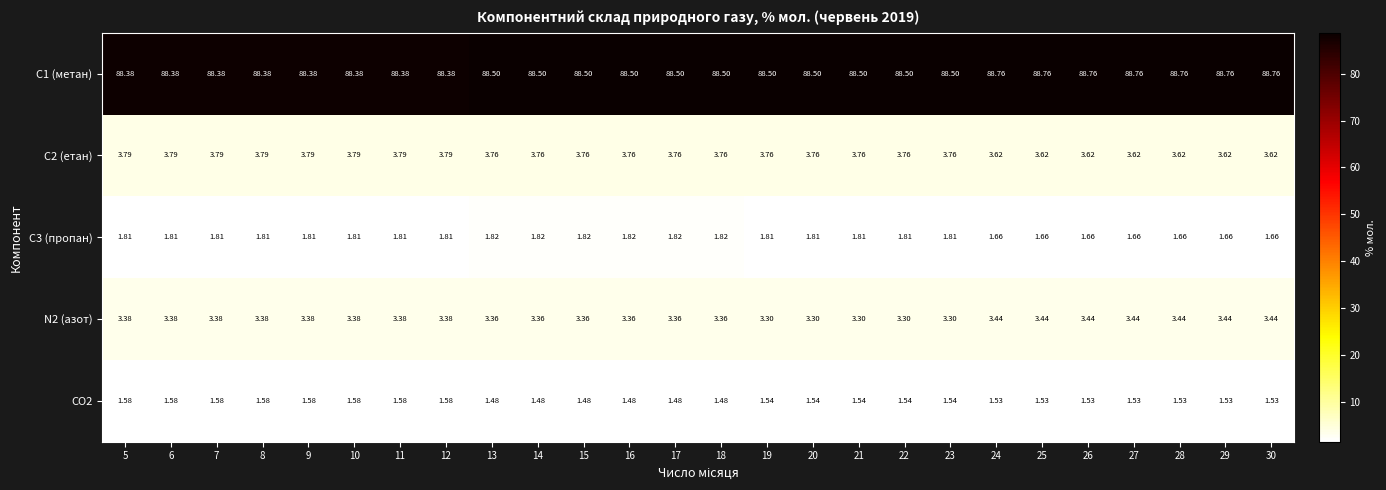

What is the spread (max minus min) of values at 16?

87.0